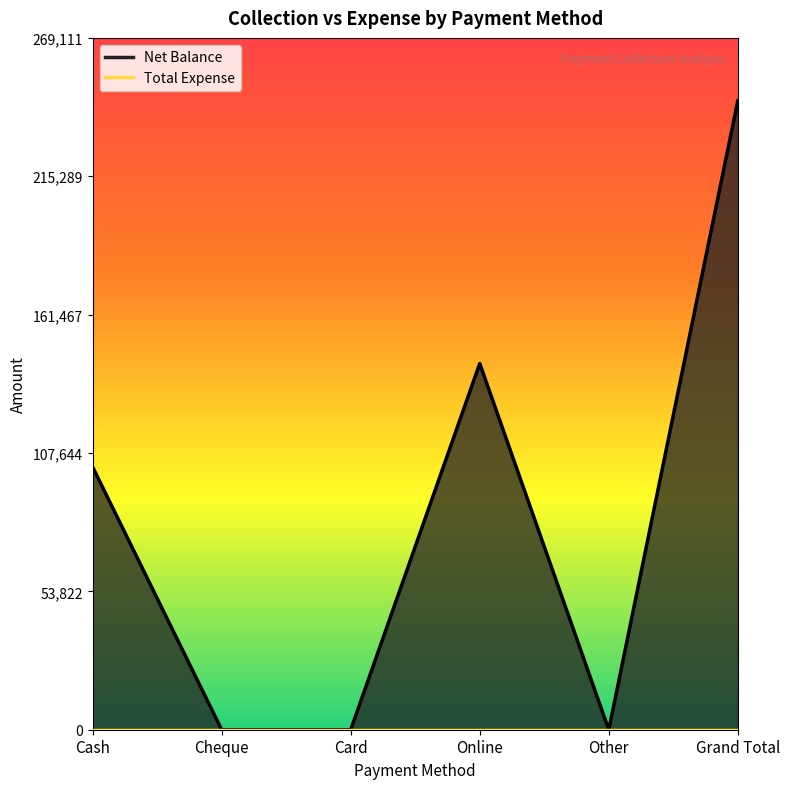

Rank the categories by value from lowest to highest.

Cheque, Card, Other, Cash, Online, Grand Total